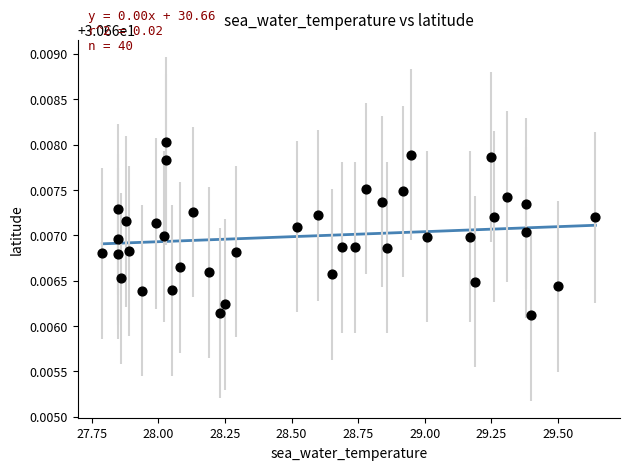

What is the range of X values (max minus min)?

1.9